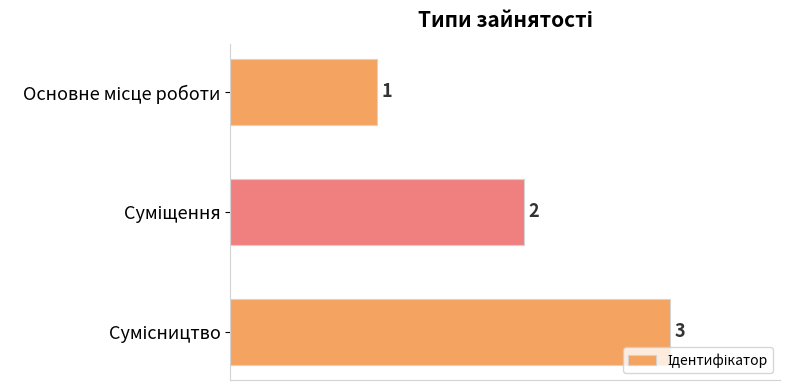

Does the chart contain stacked bars?

No